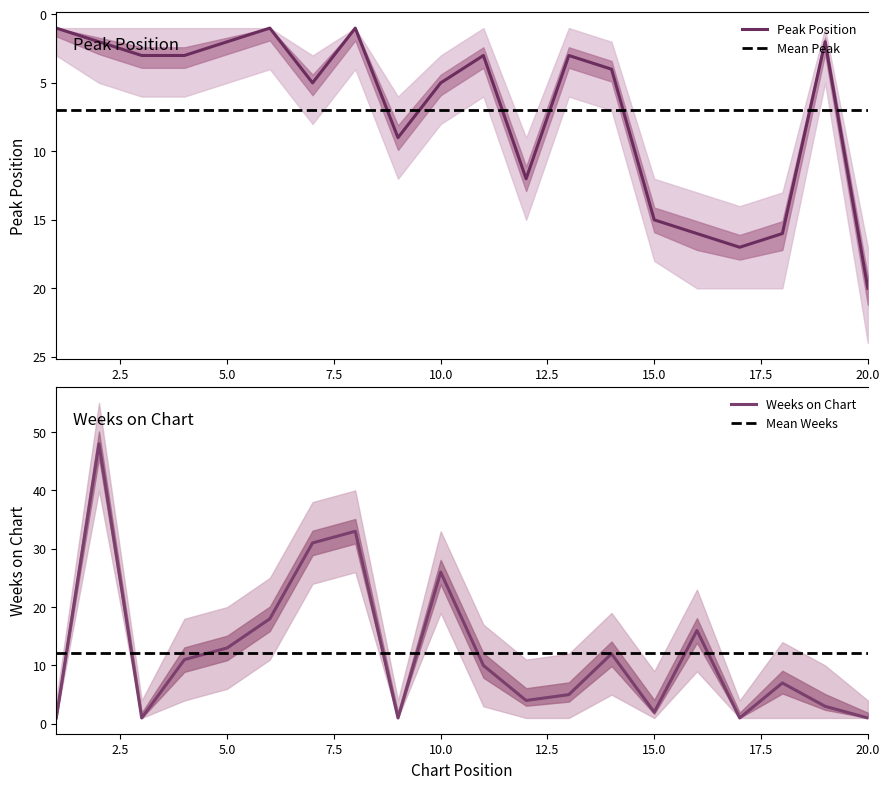

After their last crossing, which series has the higher values: Peak Position or Weeks on Chart?

Peak Position